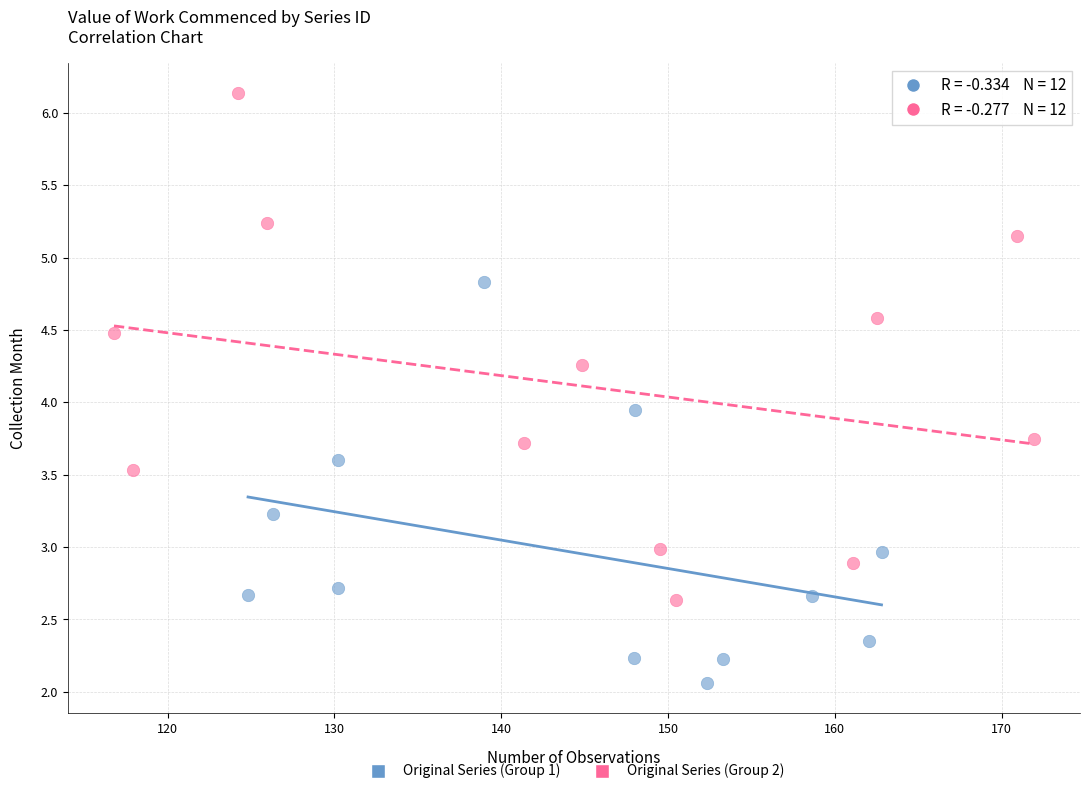

What are all the series names shown in the legend?

Original Series (Group 1), Original Series (Group 2)